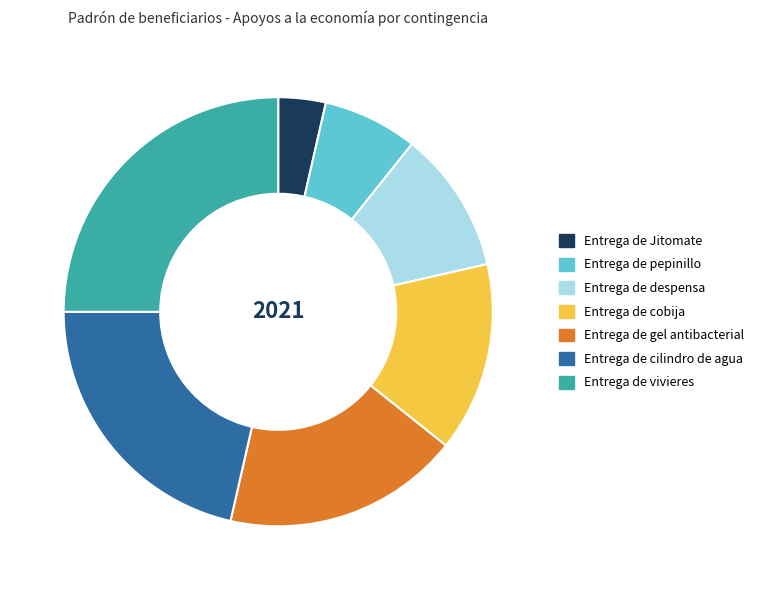

Does any single category account for the majority?

No